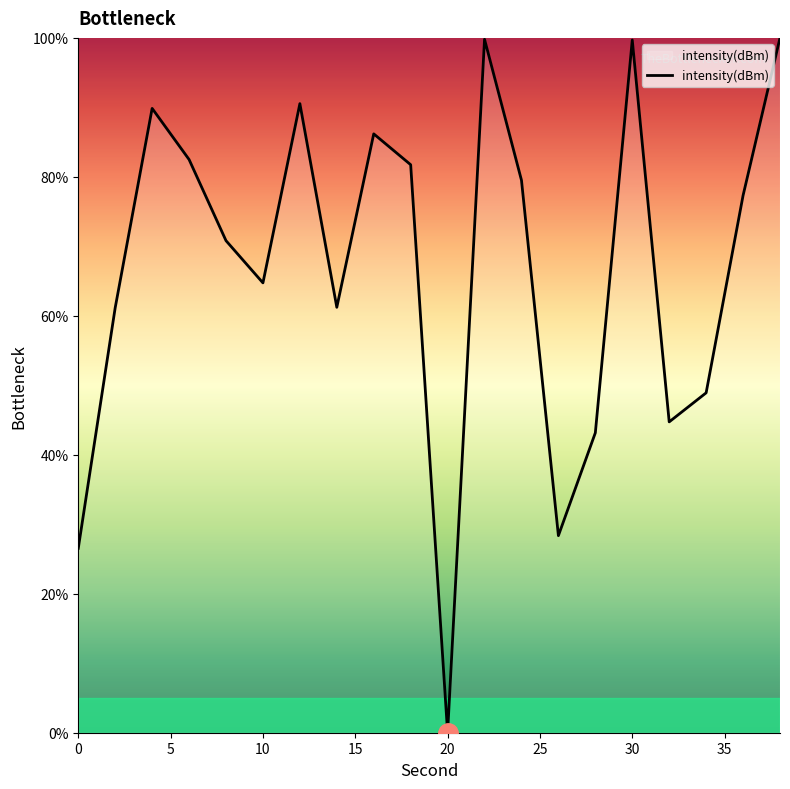

What is the difference between the maximum and minimum values?

100.0